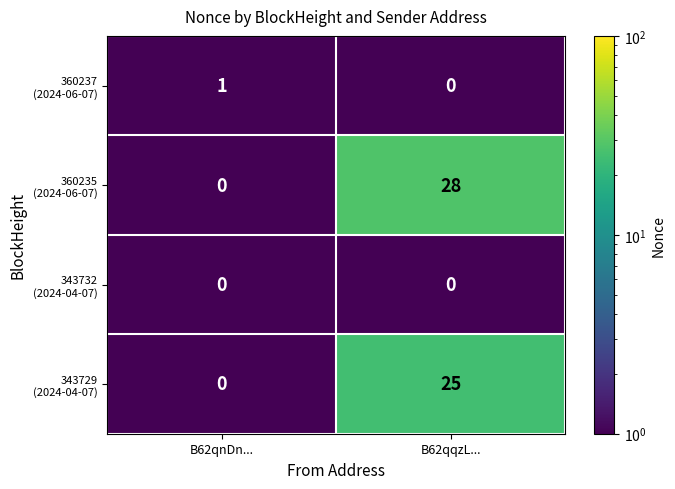

At which category is the sum across all series the highest?

B62qqzL...